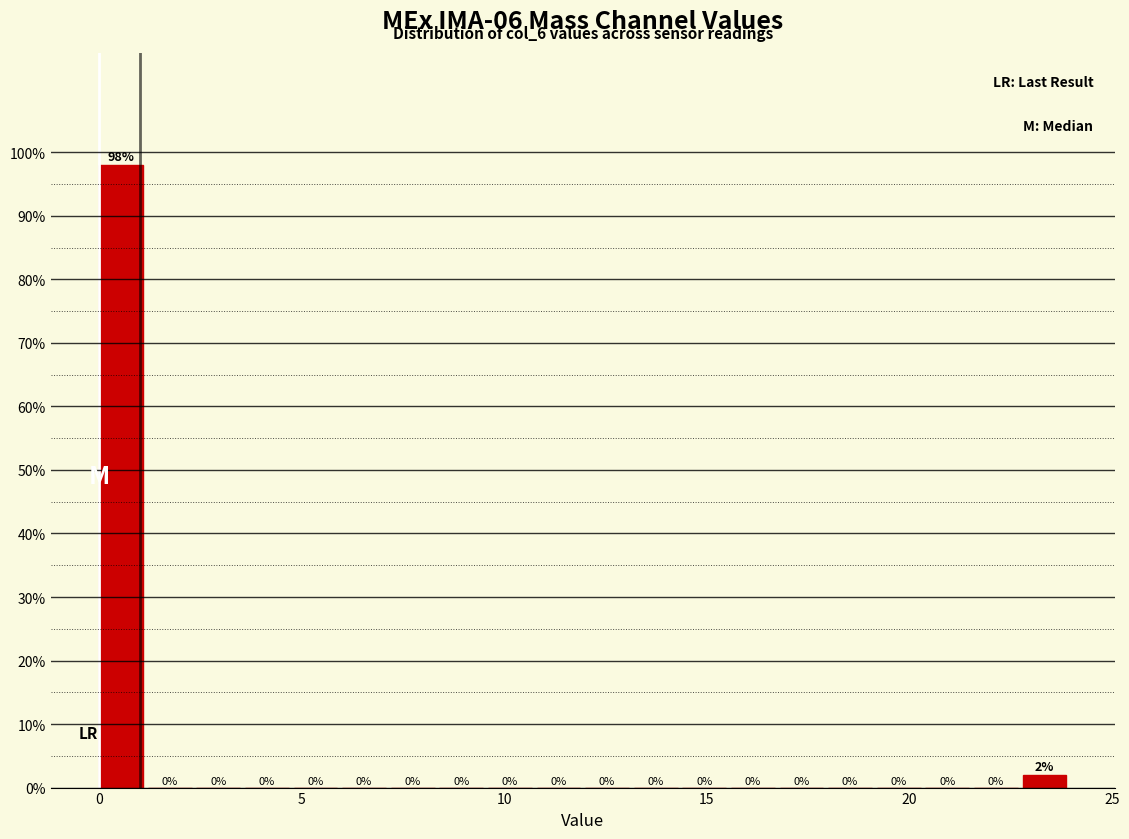

Read against the x-axis, roughly where is the centre of the tallest bar?

0.5